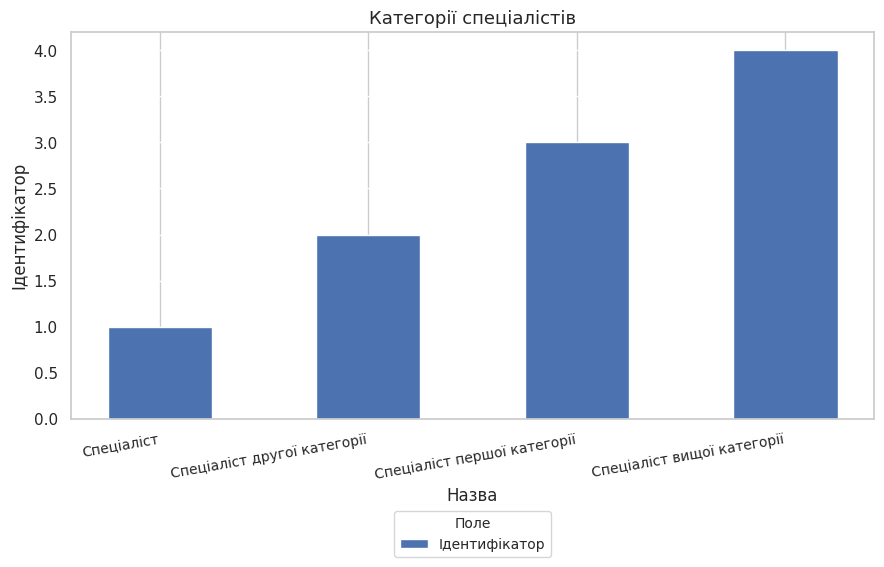

Reading left to right, transcribe all the data shown in this chart.

Спеціаліст=1	Спеціаліст другої категорії=2	Спеціаліст першої категорії=3	Спеціаліст вищої категорії=4